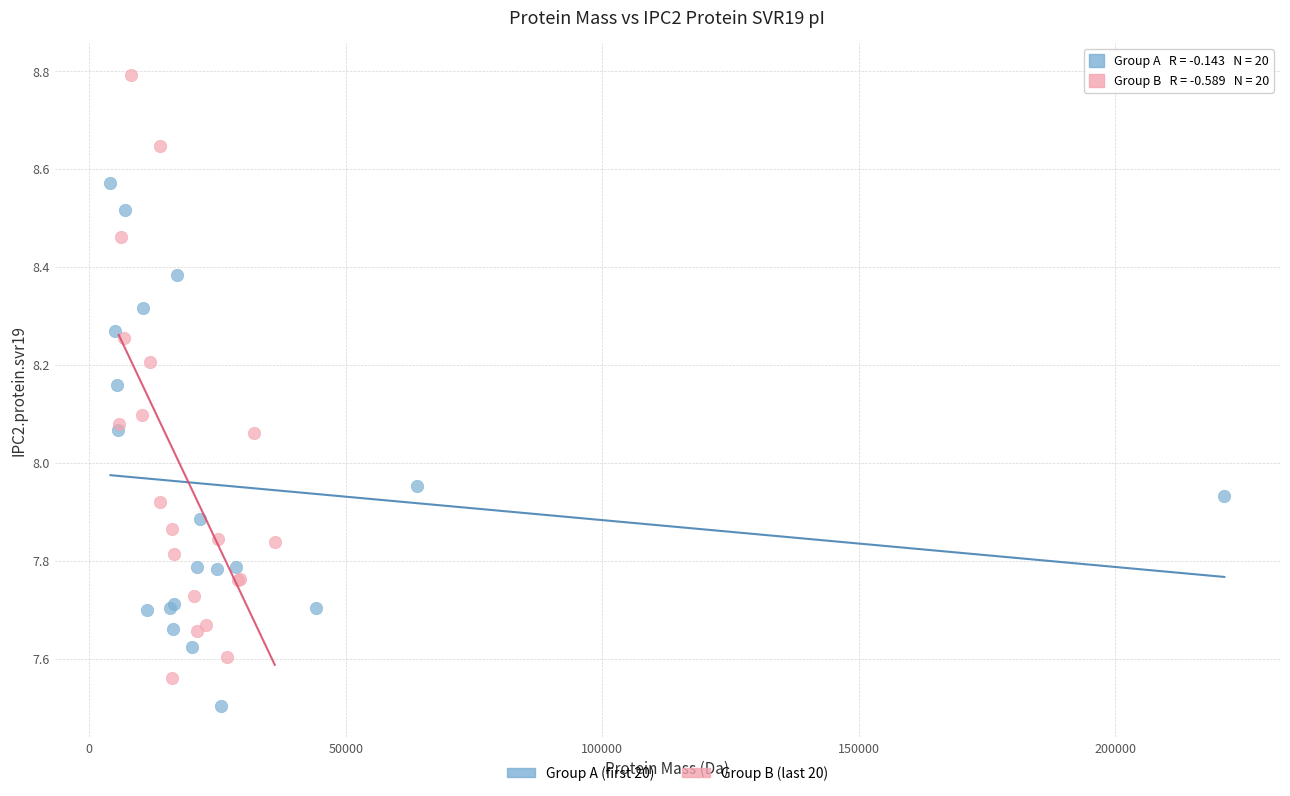

Which series reaches the maximum Y coordinate?

Group B (last 20)